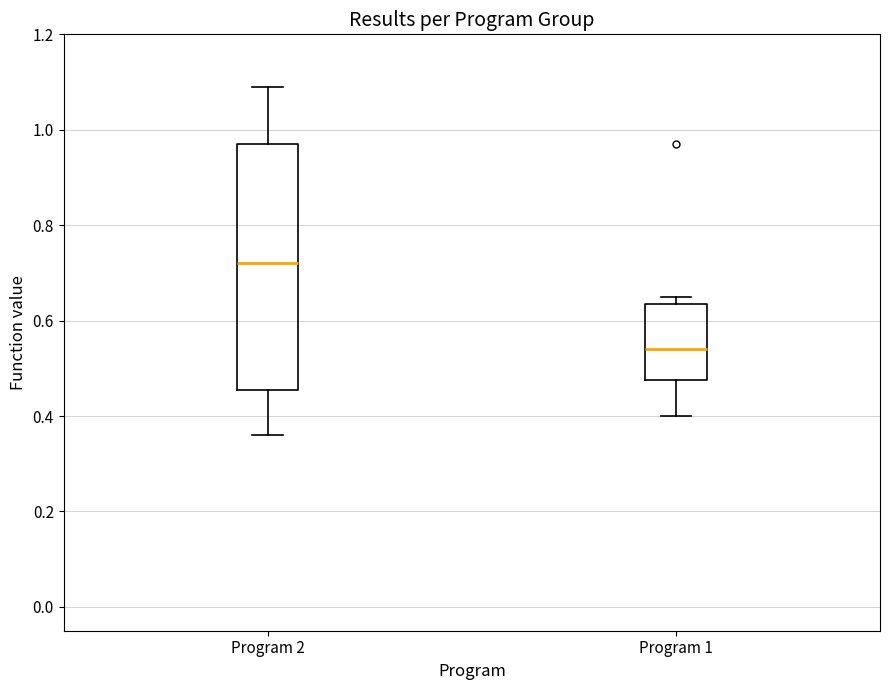

Reading left to right, transcribe this box plot: for each box, give where its median line is, the range the box spans, and where its two whiskers end, as read against the y-axis. The values are not printed on the chart, so give them approximately, as read against the axis.

Program 2: median 0.72, box 0.46 to 0.98, whiskers 0.36 to 1.10
Program 1: median 0.54, box 0.48 to 0.64, whiskers 0.40 to 0.66